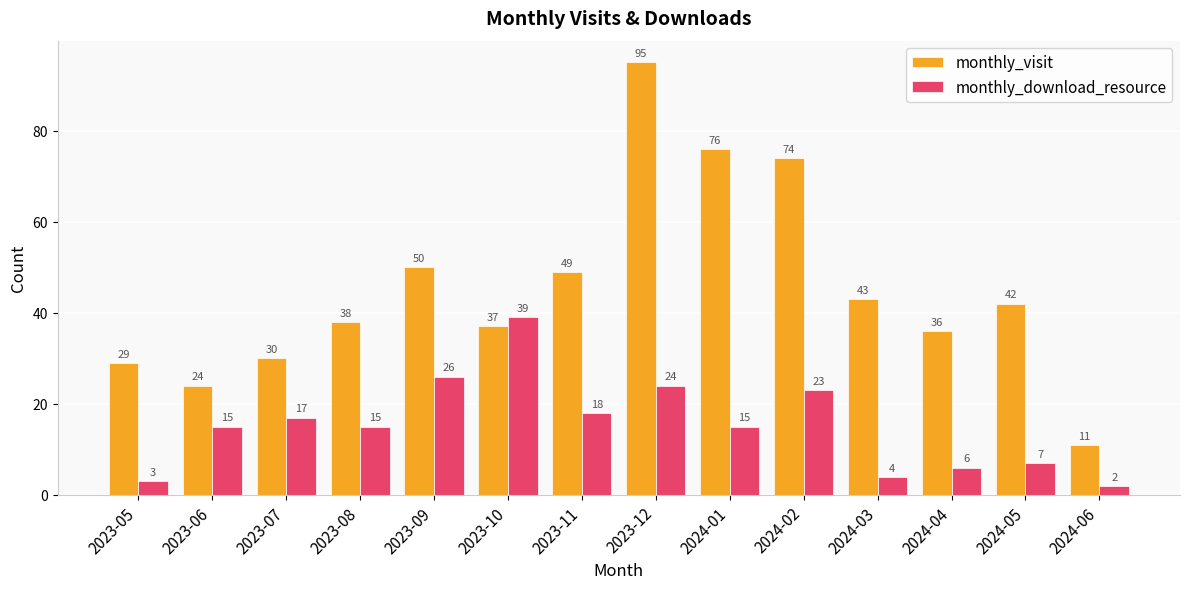

What is the spread (max minus min) of values at 2023-12?

71